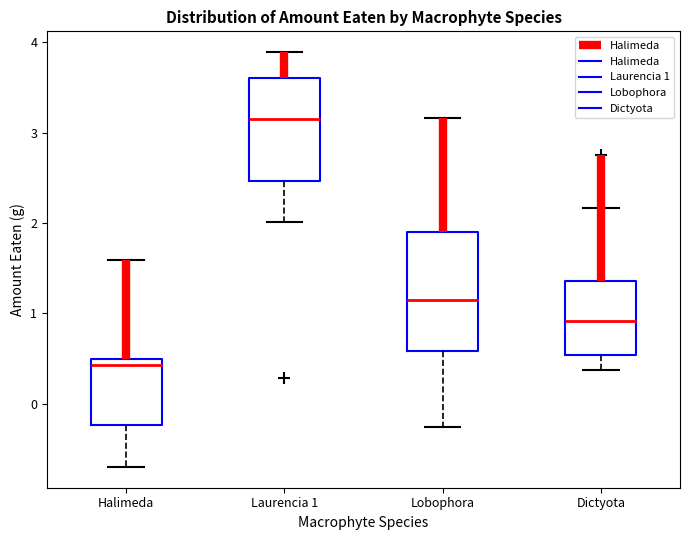

Reading left to right, transcribe this box plot: for each box, give where its median line is, the range the box spans, and where its two whiskers end, as read against the y-axis. The values are not printed on the chart, so give them approximately, as read against the axis.

Halimeda: median 0.4, box -0.2 to 0.5, whiskers -0.7 to 1.6
Laurencia 1: median 3.2, box 2.5 to 3.6, whiskers 2.0 to 3.9
Lobophora: median 1.1, box 0.6 to 1.9, whiskers -0.3 to 3.2
Dictyota: median 0.9, box 0.5 to 1.4, whiskers 0.4 to 2.2